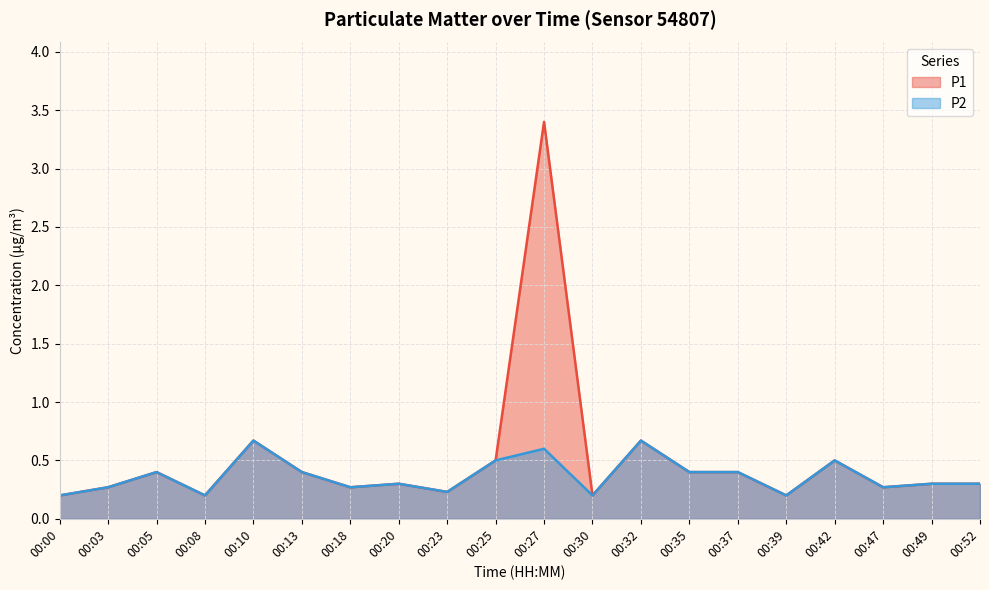

How many interior local valleys does the P1 series have?

6